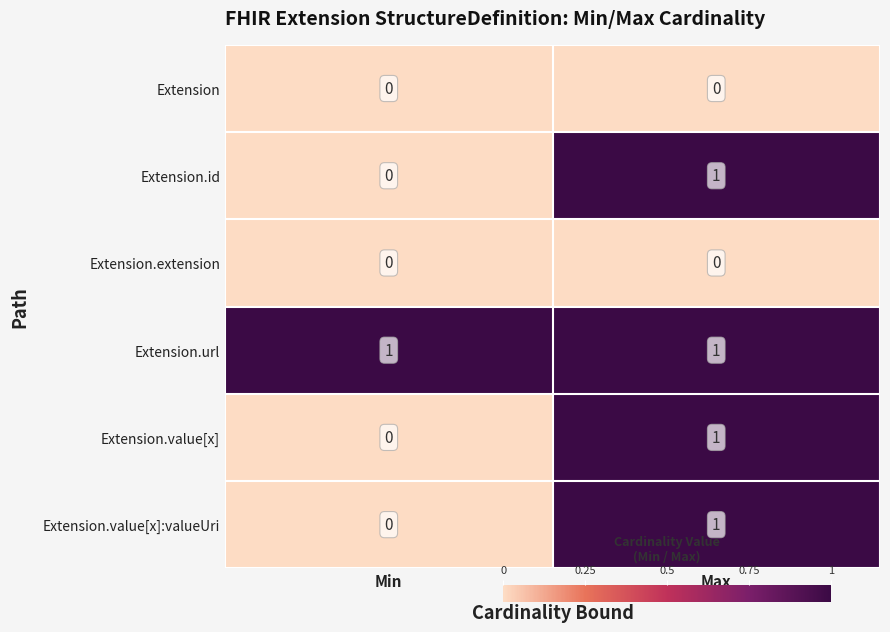

What is the spread (max minus min) of values at Max?

1